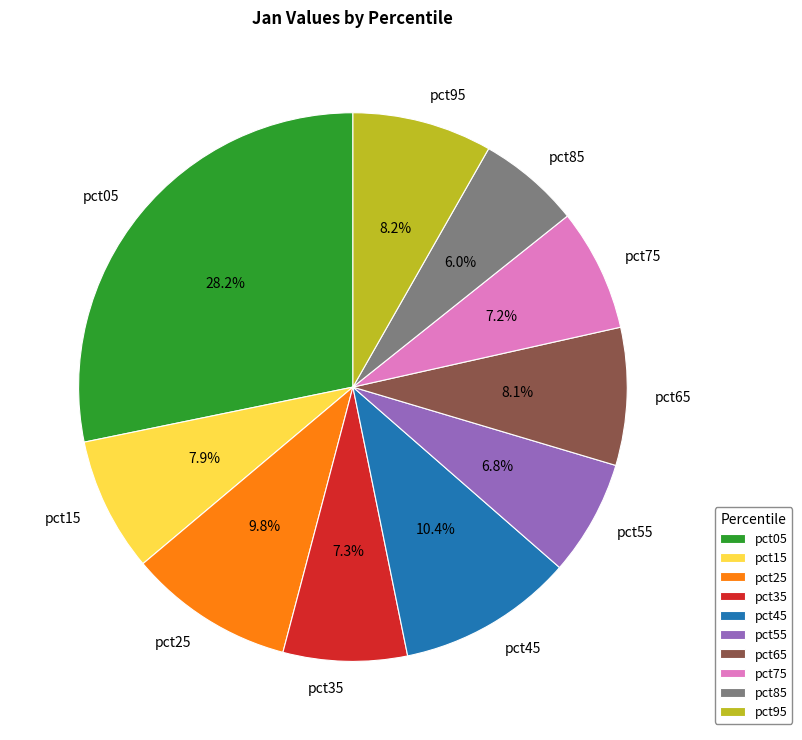

Count the number of slices in the pie.

10